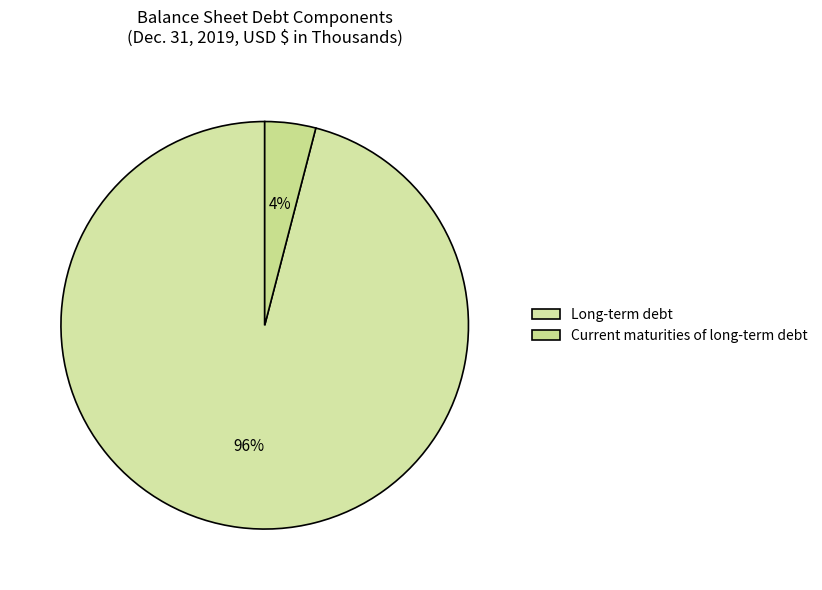

What percentage is the Current maturities of long-term debt slice, to the nearest percent?

4%